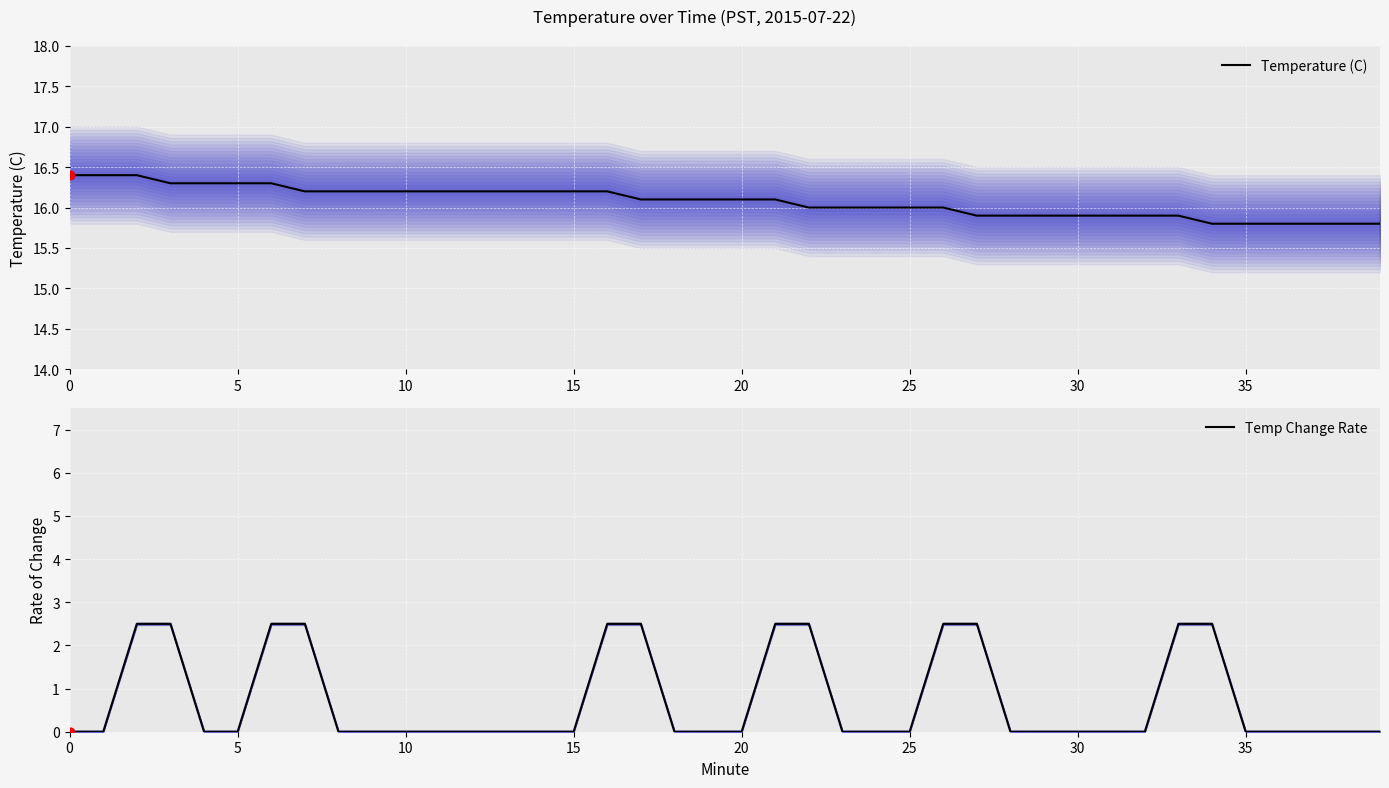

At how many categories does at least one series exceed 12?

40